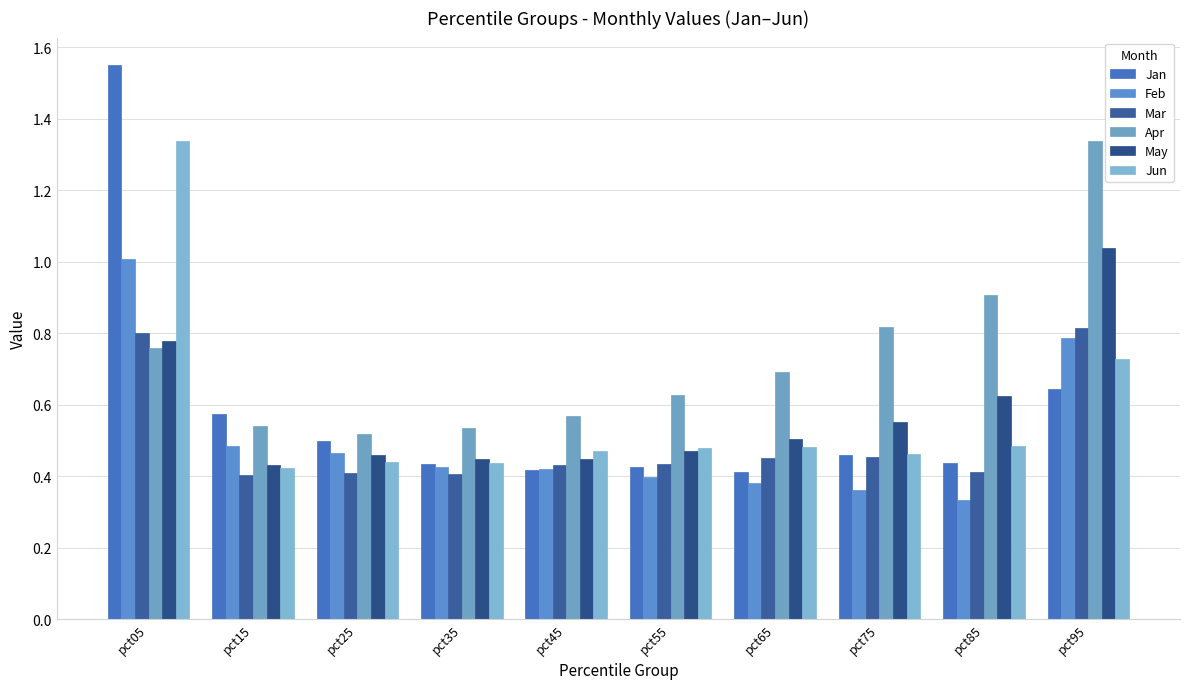

Are the bars horizontal?

No